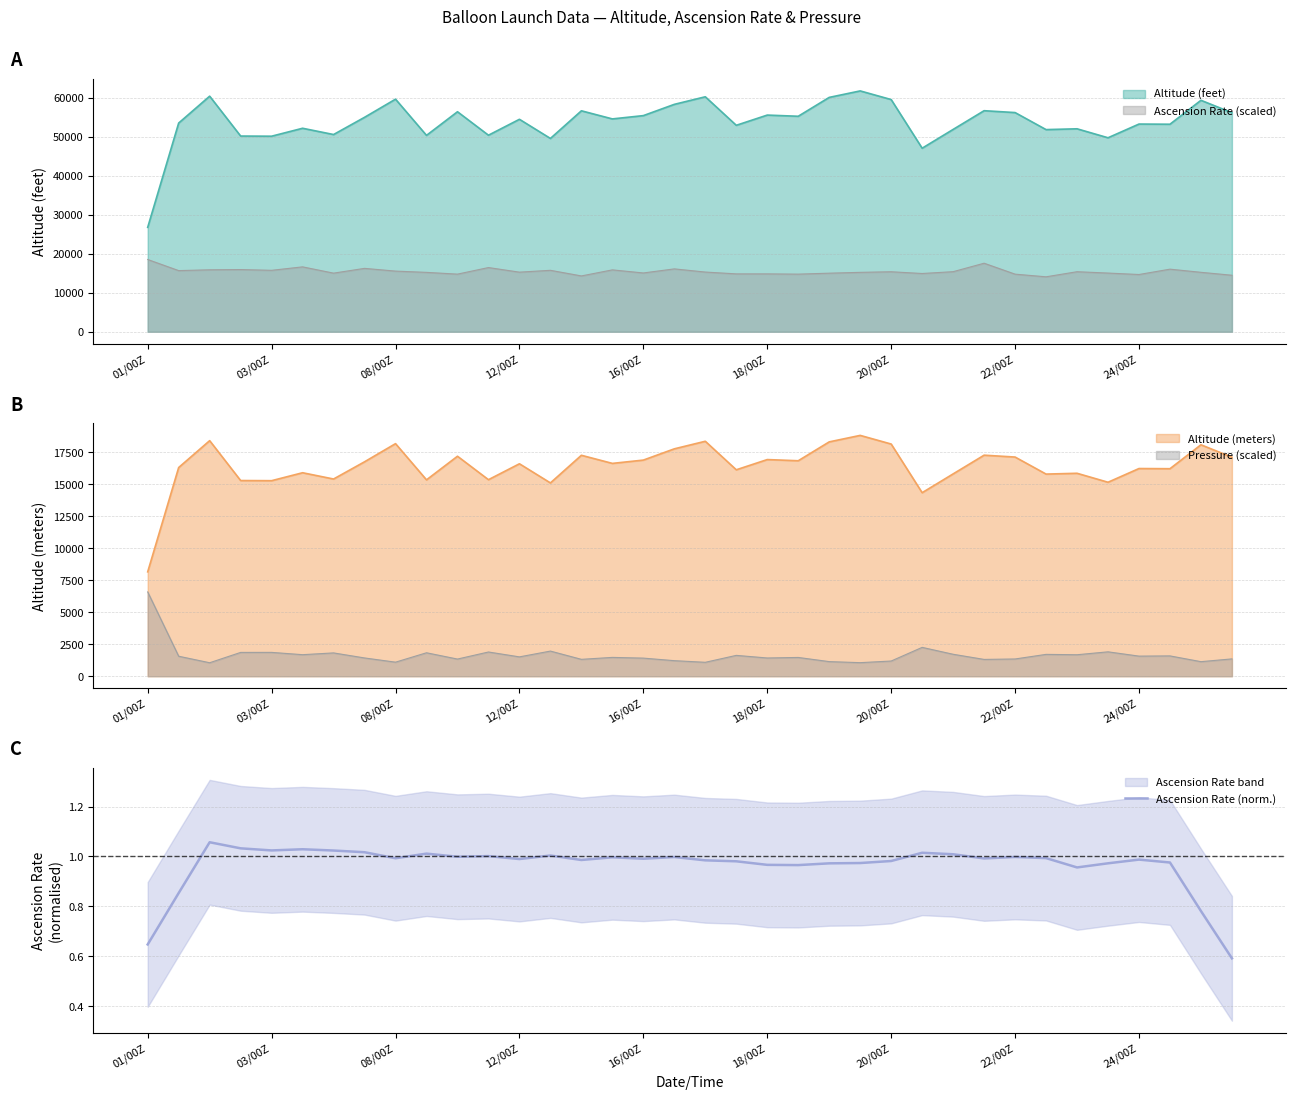

The value of Ascension Rate (norm.) at 24/00Z is 0.7. True or false?

False